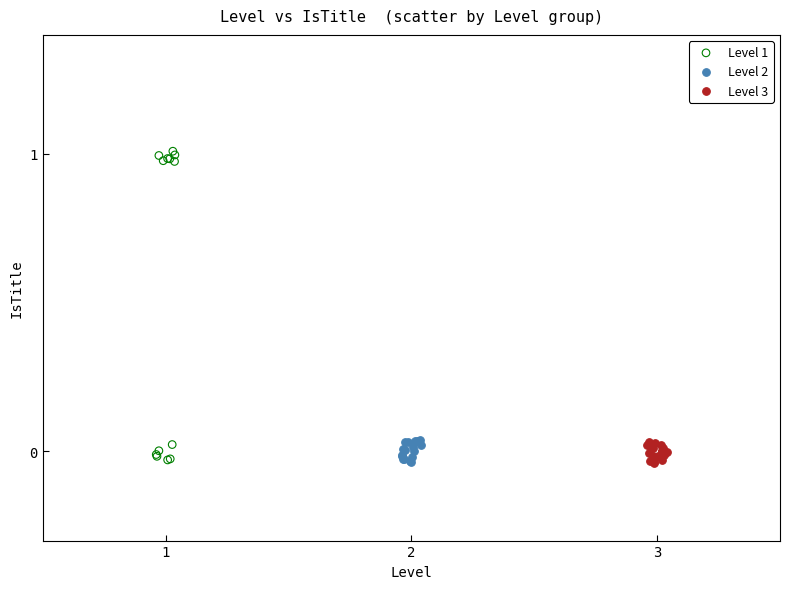

Which series has the widest spread of Y values?

Level 1